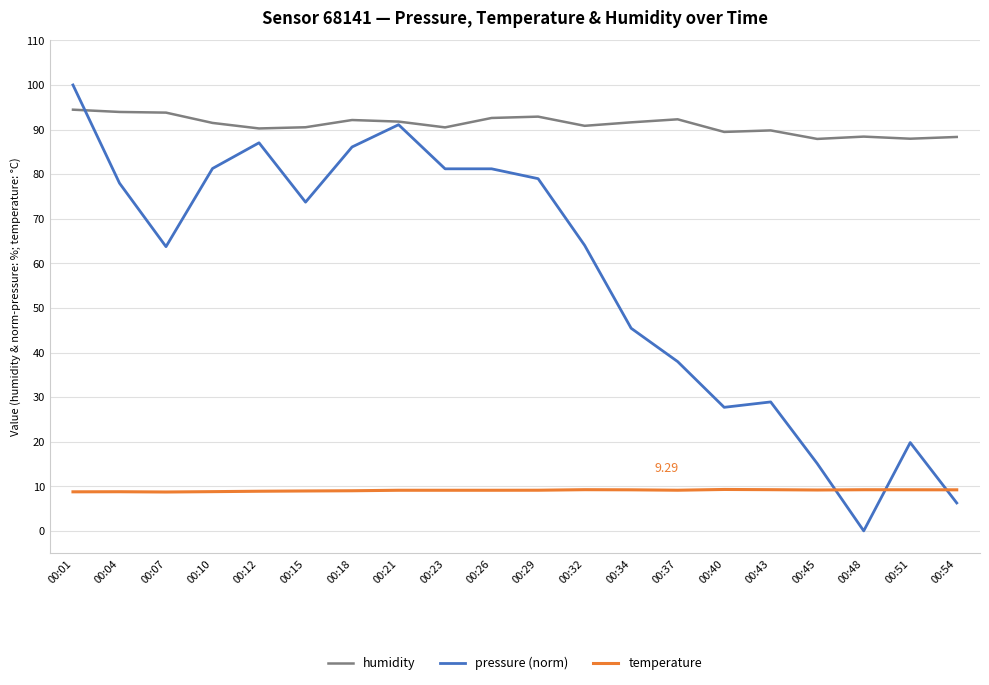

How many lines are shown in the chart?

3